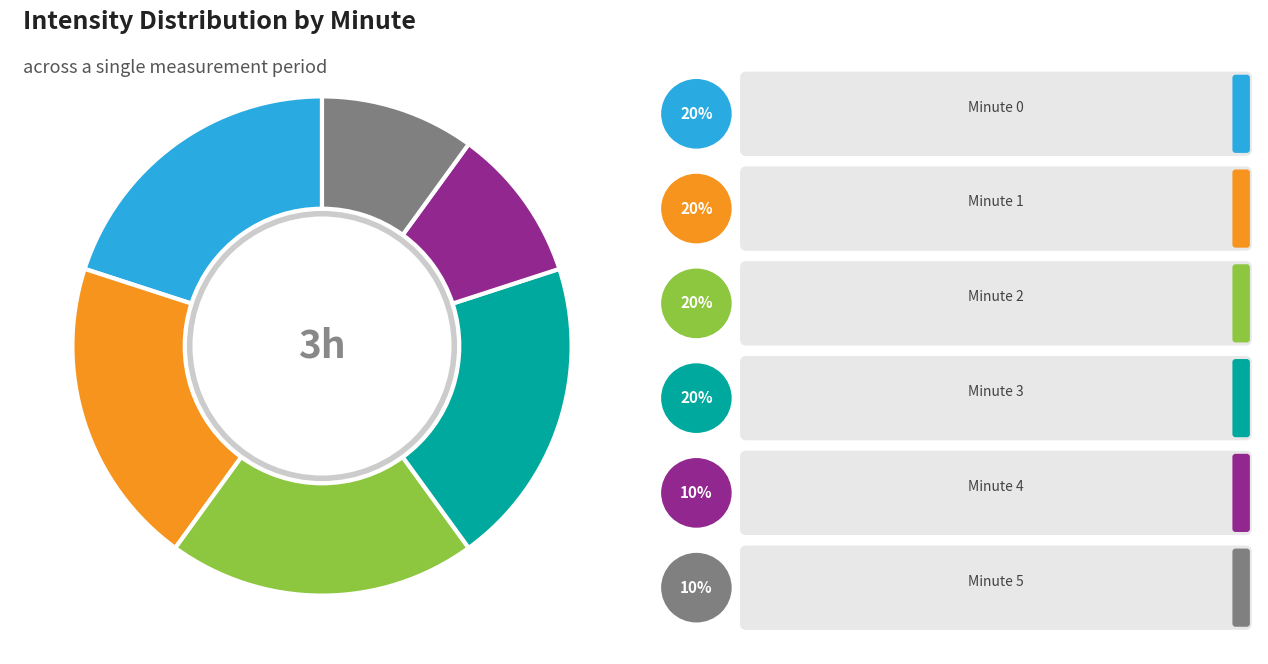

Does any single category account for the majority?

No